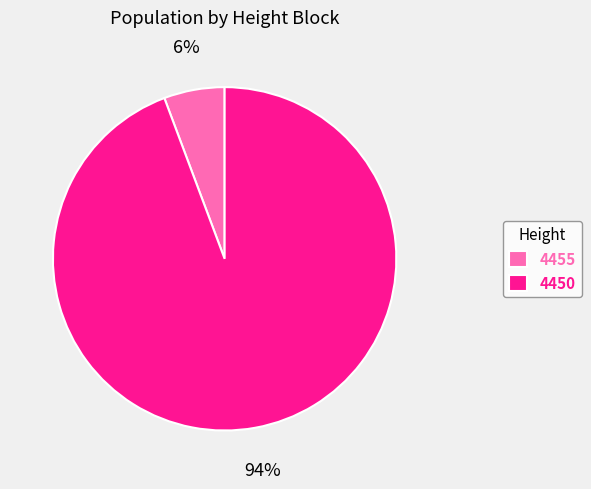

To the nearest percent, what is the average slice percentage?

50%